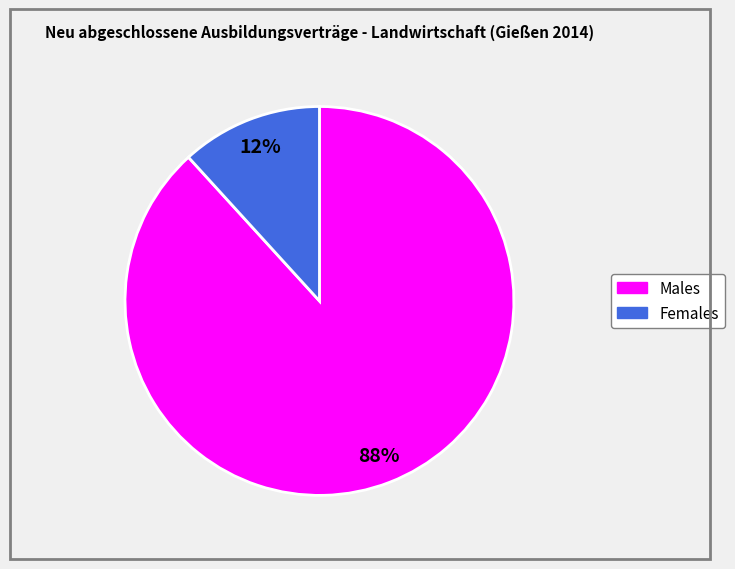

Count the number of slices in the pie.

2